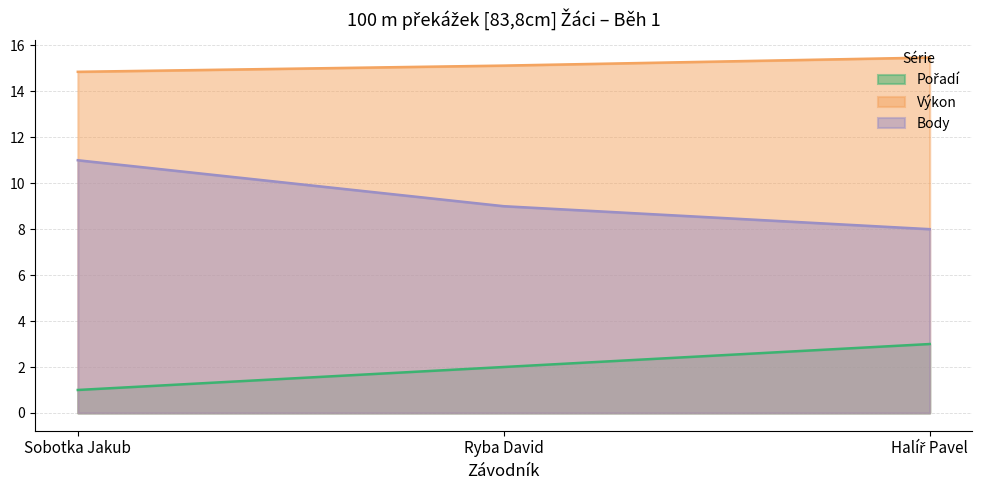

Which series changed the most between Sobotka Jakub and Halíř Pavel?

Body